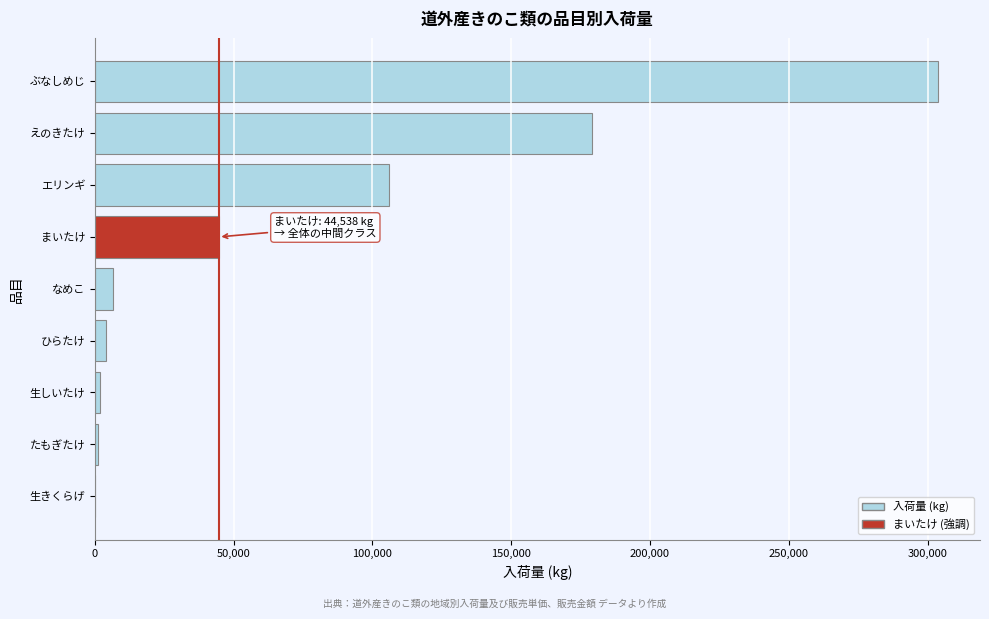

Which label corresponds to the largest value in the chart?

ぶなしめじ